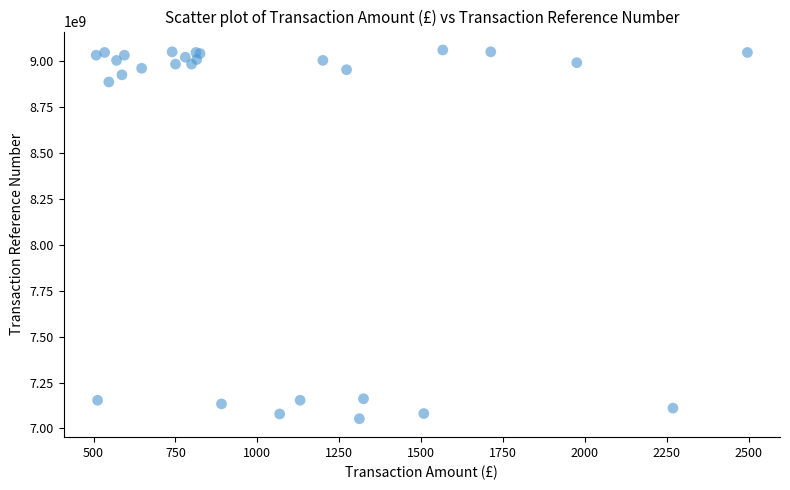

What Y value in the scatter plot is closest to 8056874162?

8886935375